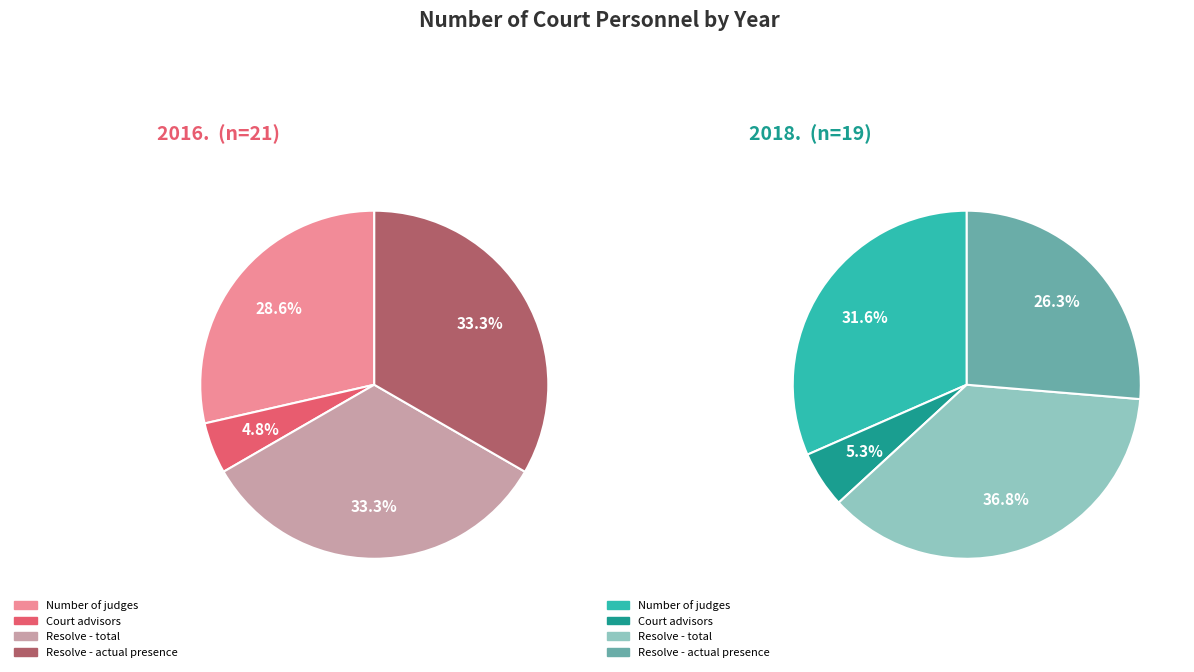

Which slice is the smallest?

Number of court advisors